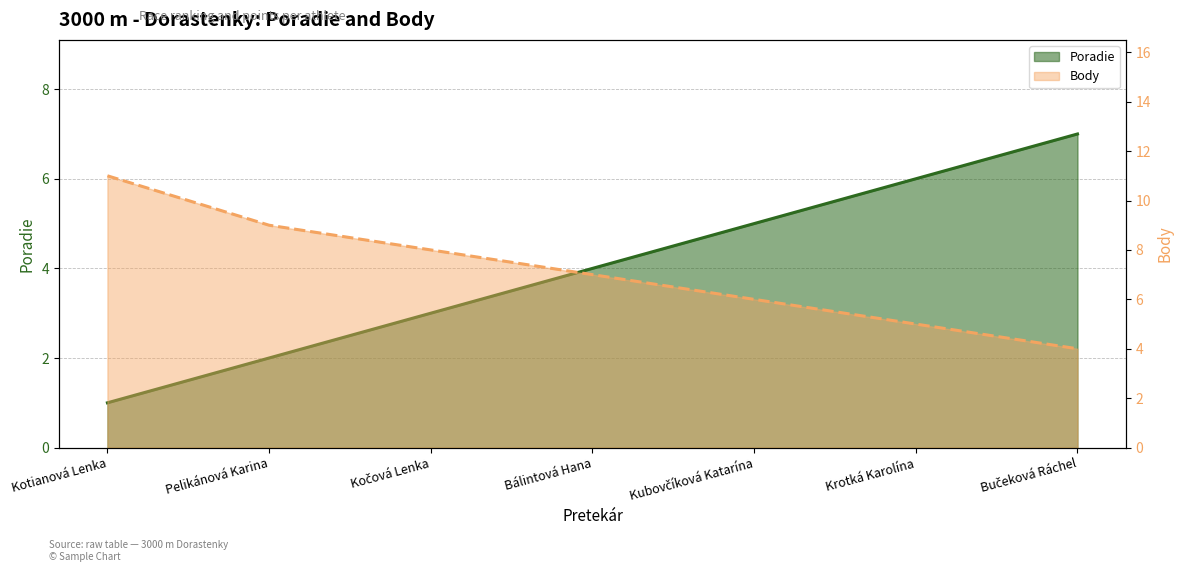

Reading left to right, list all the values displayed in this chart.

Poradie: Kotianová Lenka=1	Pelikánová Karina=2	Kočová Lenka=3	Bálintová Hana=4	Kubovčíková Katarína=5	Krotká Karolína=6	Bučeková Ráchel=7
Body: Kotianová Lenka=11	Pelikánová Karina=9	Kočová Lenka=8	Bálintová Hana=7	Kubovčíková Katarína=6	Krotká Karolína=5	Bučeková Ráchel=4